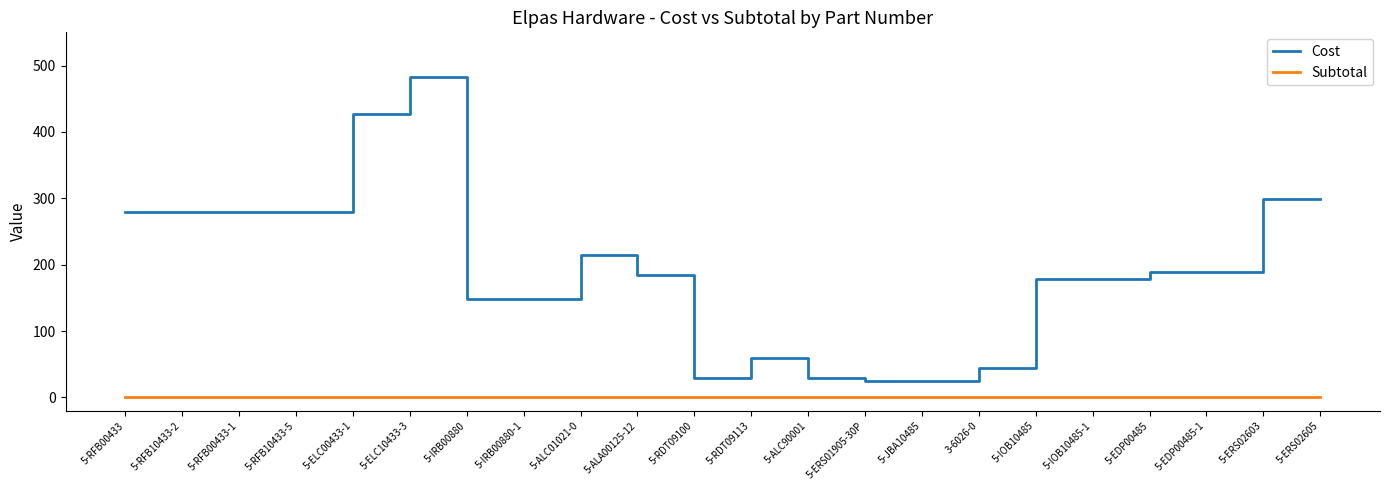

List the series in order of their overall mean, lowest first.

Subtotal, Cost